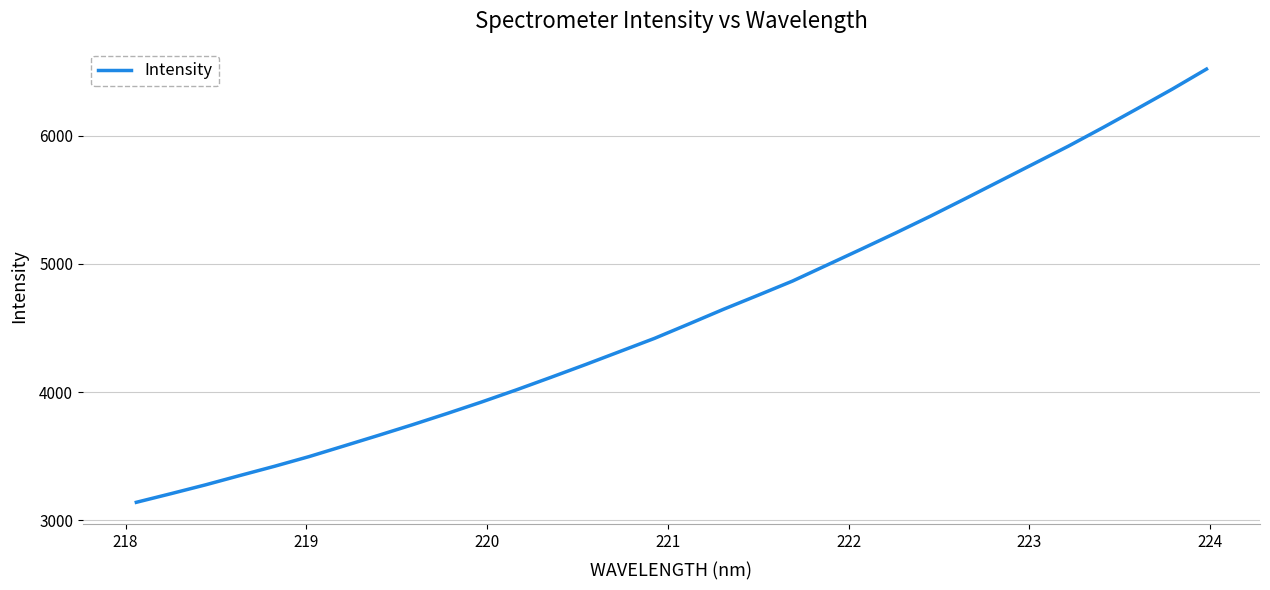

True or false: the data has more than 1 interior local peaks.

False